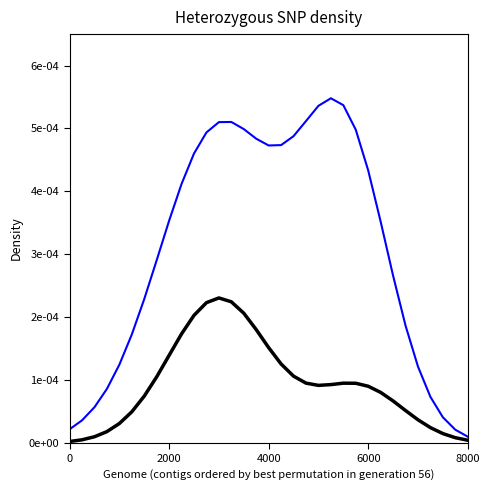

True or false: Series 2 and Series 1 cross at least once.

False